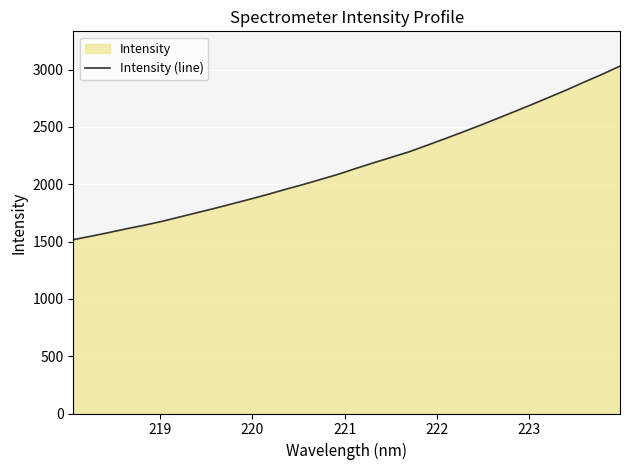

What is the difference between the maximum and minimum values?

1514.3